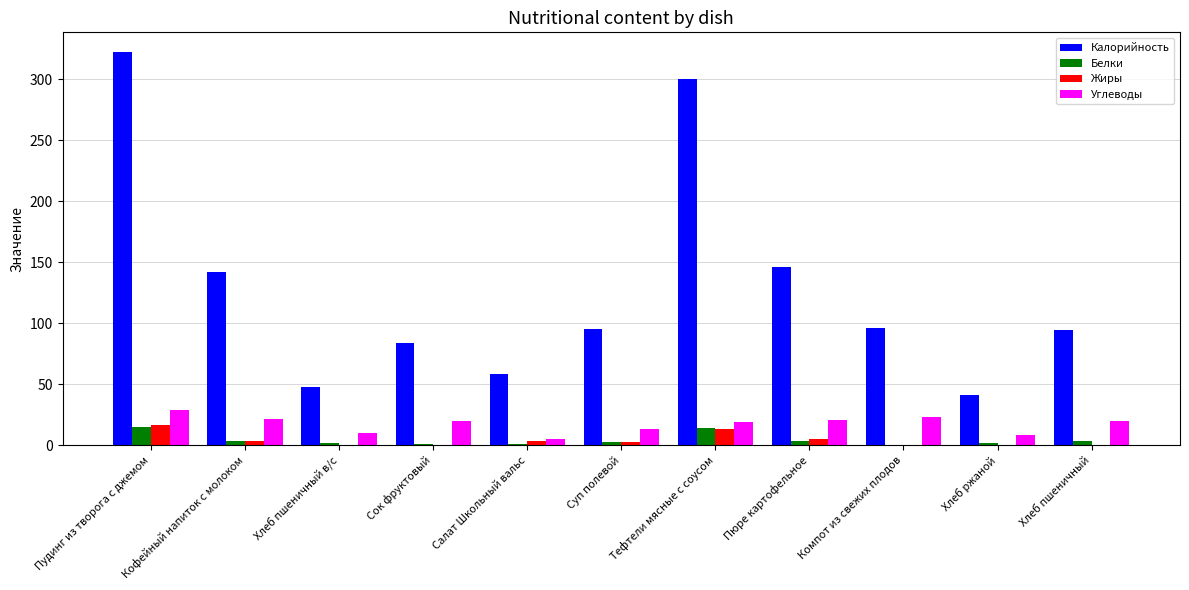

Which series has the largest range (max minus min)?

Калорийность